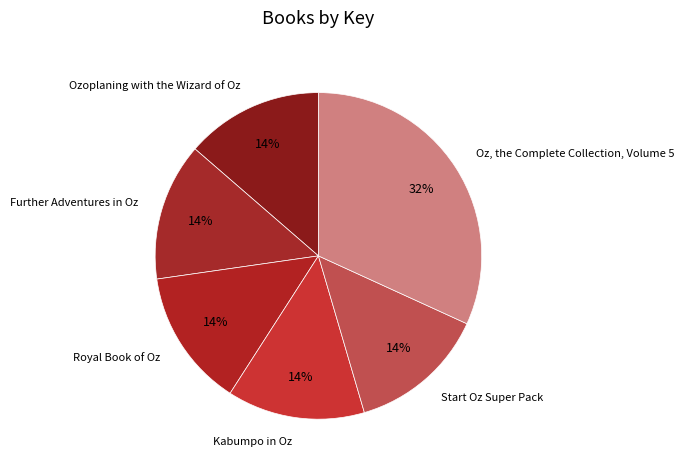

Is the sum of Oz, the Complete Collection, Volume 5 and Ozoplaning with the Wizard of Oz greater than half?

No